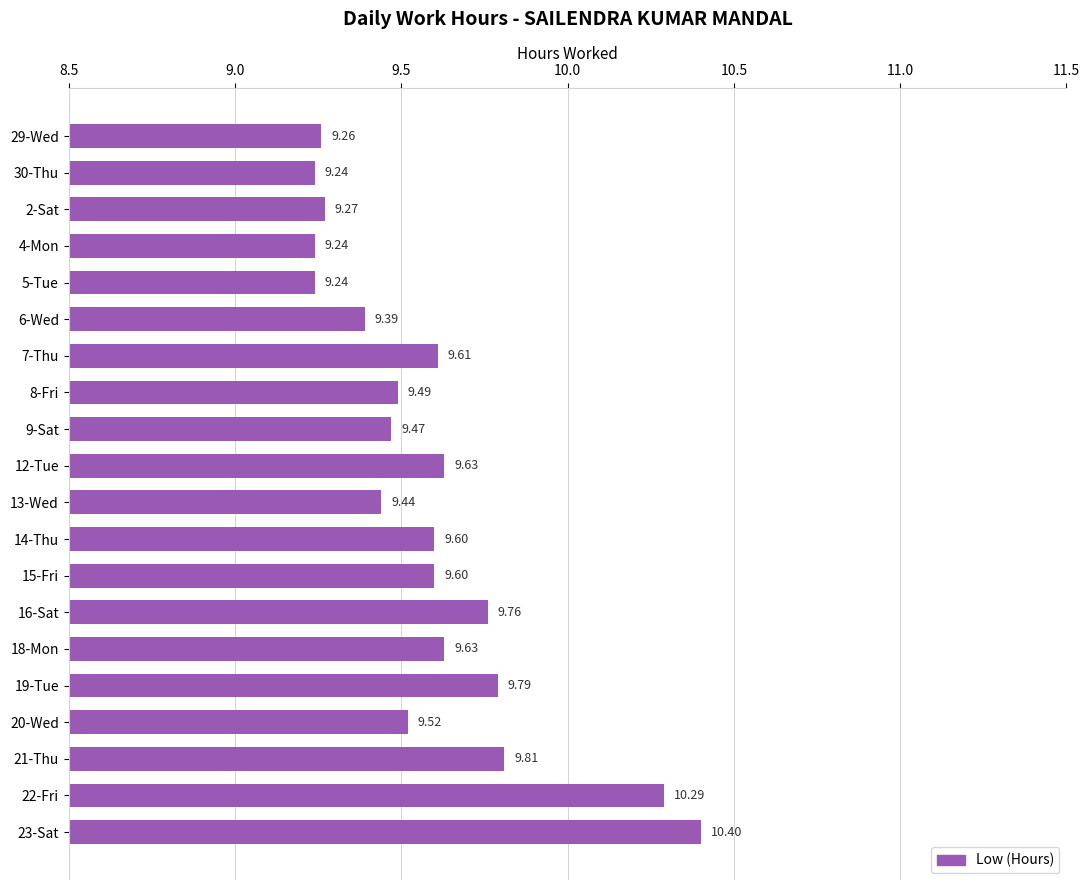

What is the difference between the maximum and minimum values?

1.2